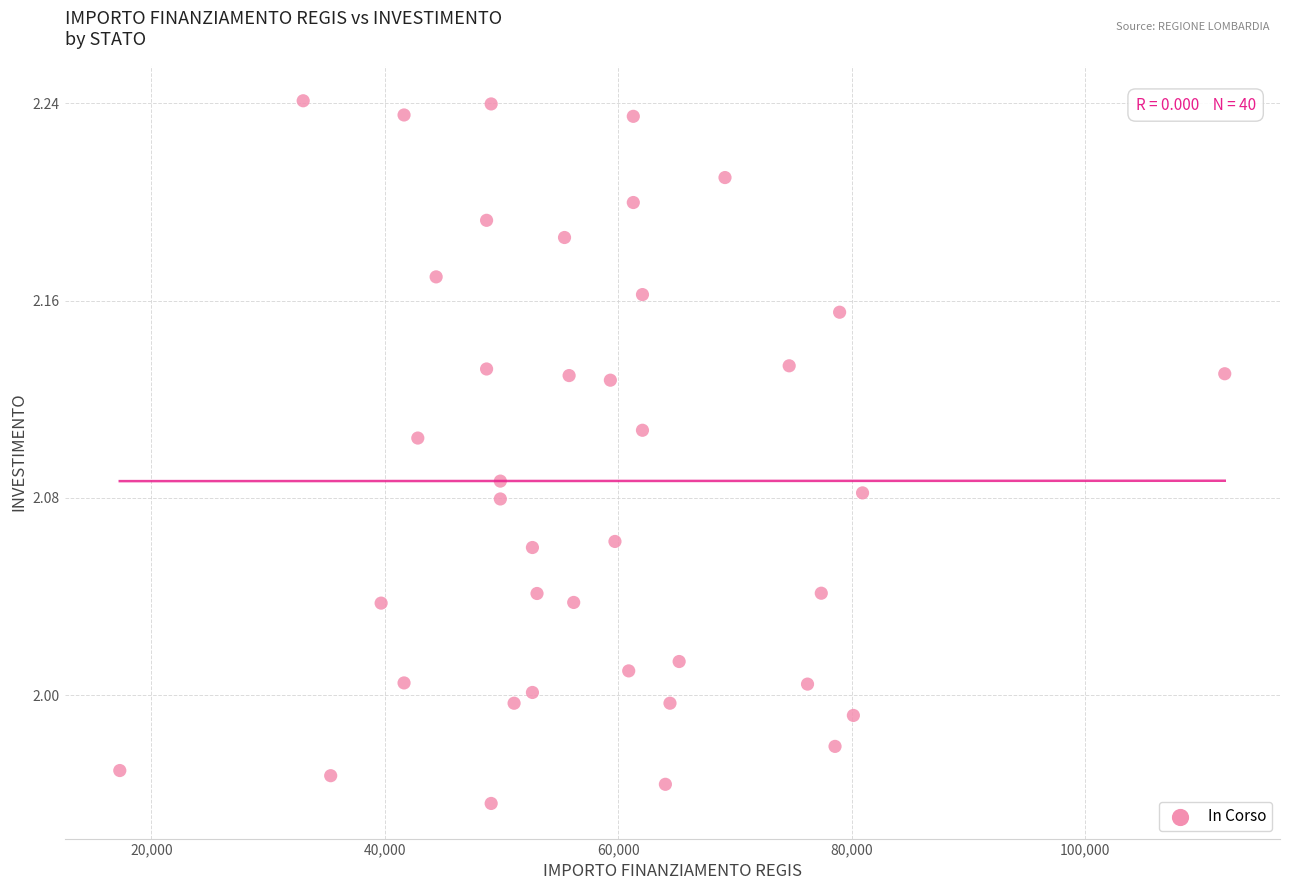

What is the range of X values (max minus min)?

94665.7